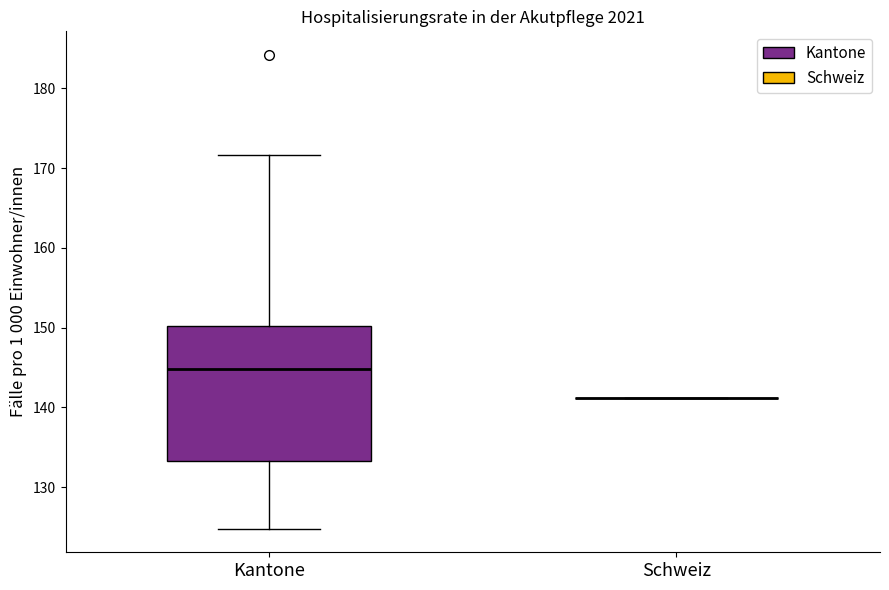

Reading left to right, read every box against the y-axis: the position of its median line, the range the box covers, and the ends of its whiskers. The values are not printed on the chart, so give them approximately, as read against the axis.

Kantone: median 145, box 133 to 150, whiskers 125 to 172
Schweiz: box collapsed to a line at 141, whiskers 141 to 141